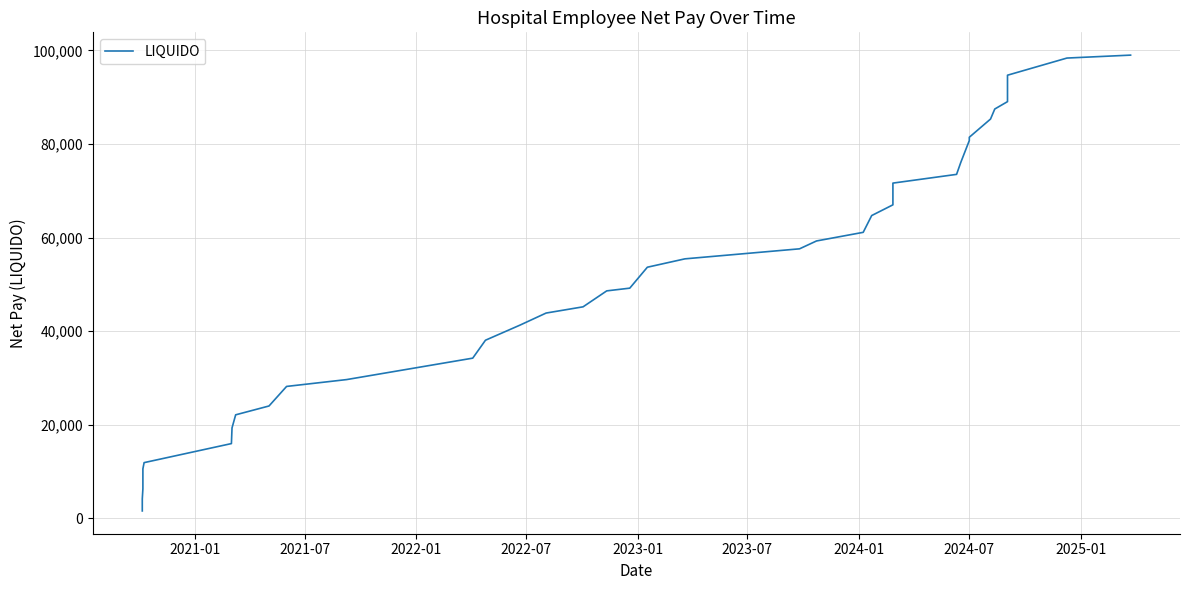

What is the difference between the maximum and minimum values?

97393.3